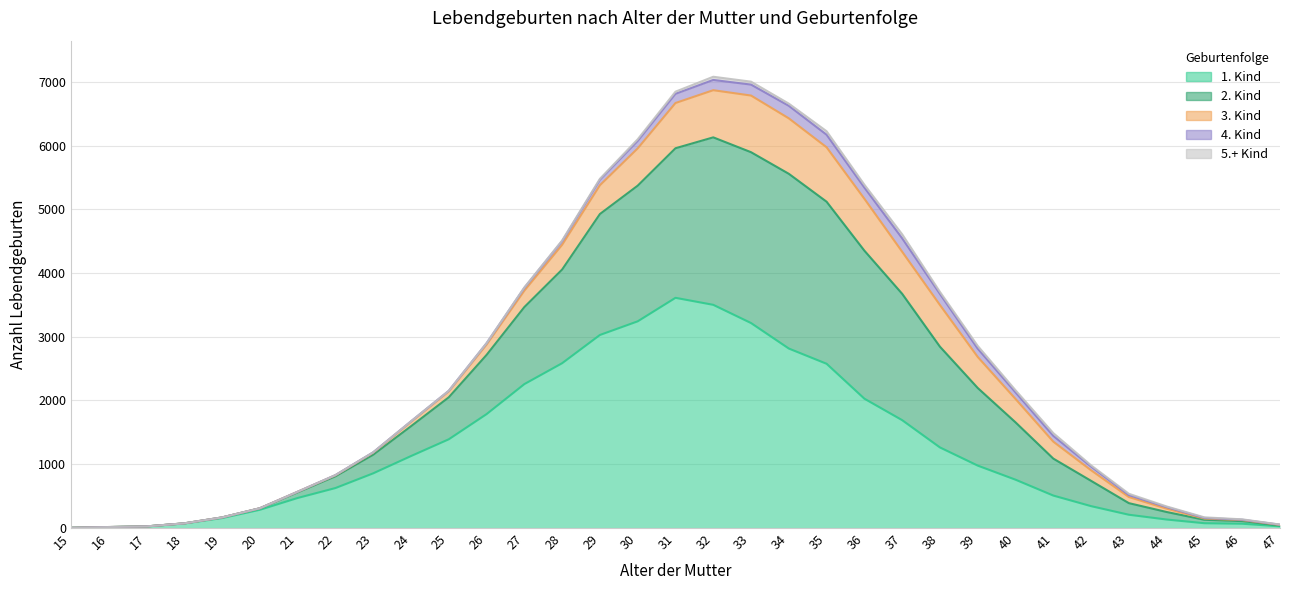

List the series in order of their peak value, lowest first.

5.+ Kind, 4. Kind, 3. Kind, 2. Kind, 1. Kind